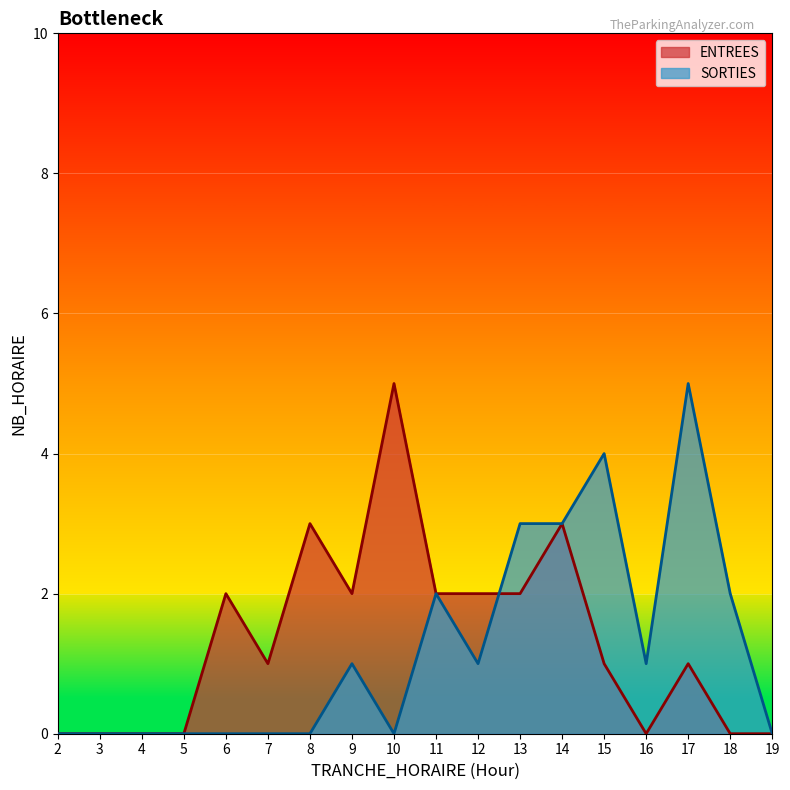

True or false: ENTREES and SORTIES cross at least once.

True